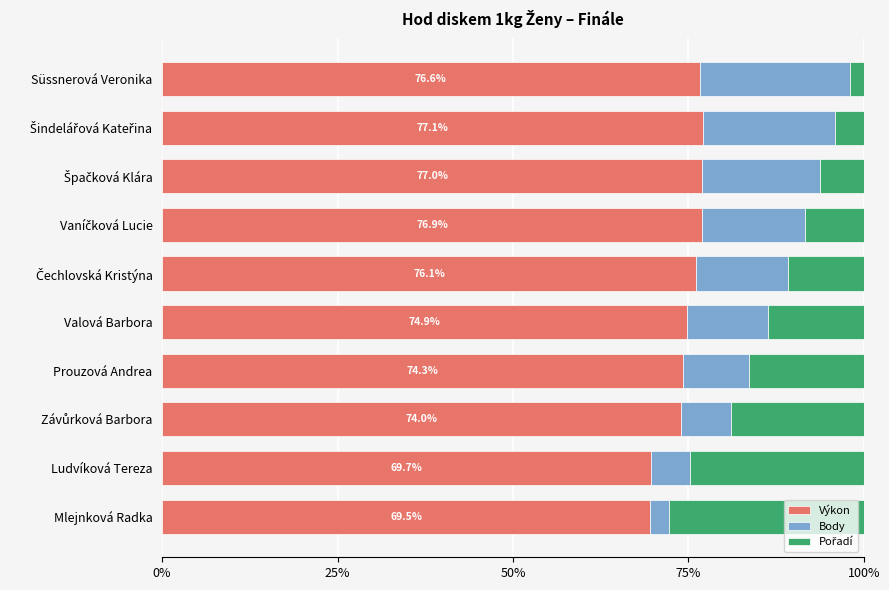

True or false: Výkon has a value of 135.1 at Süssnerová Veronika.

False